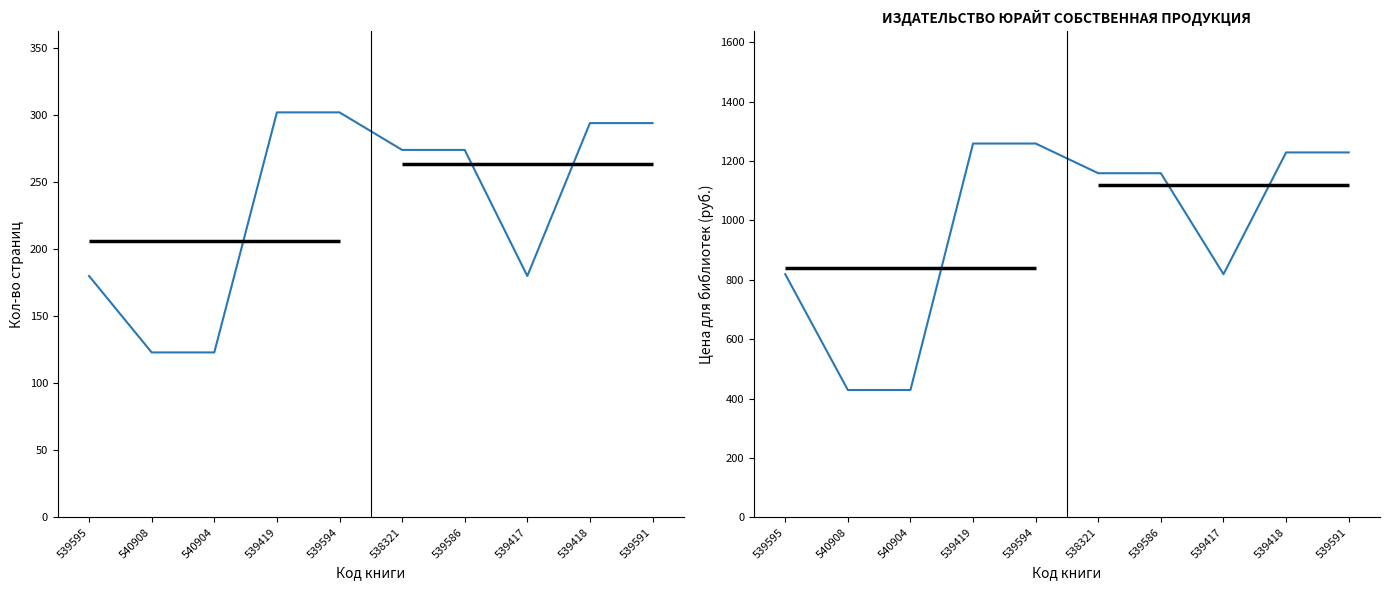

Where is the first local minimum for Цена для библиотек?

539417